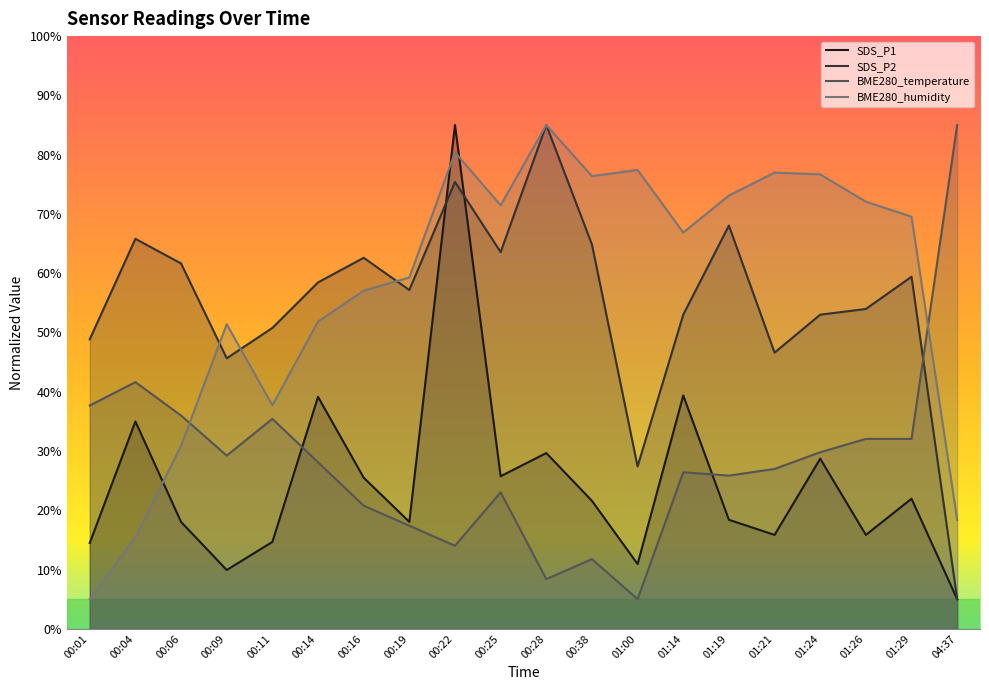

At which category does the chart reach its peak across all series?

00:22